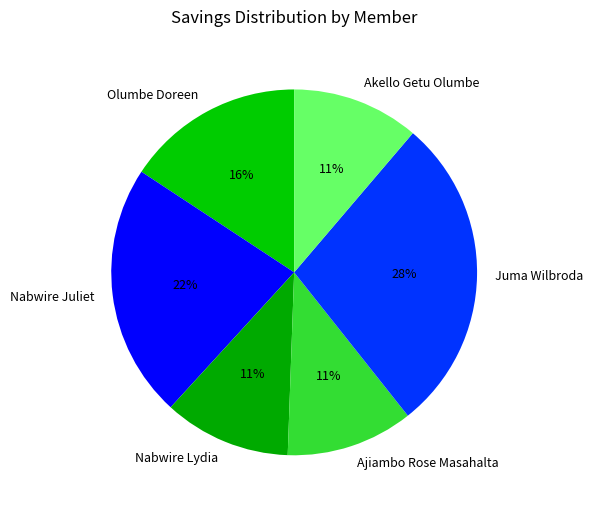

How many slices are in this pie chart?

6